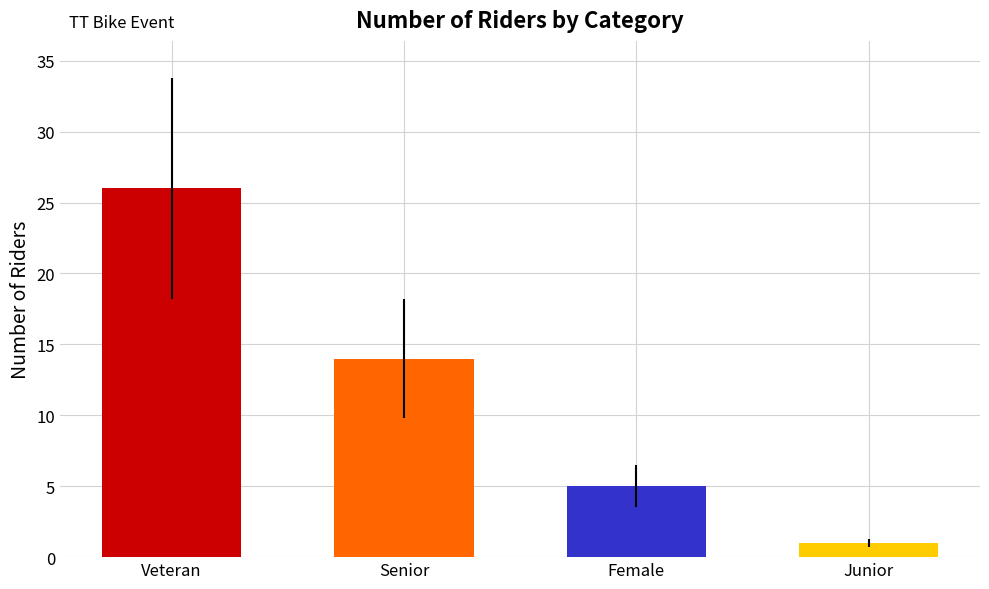

Read the value at Female.

5